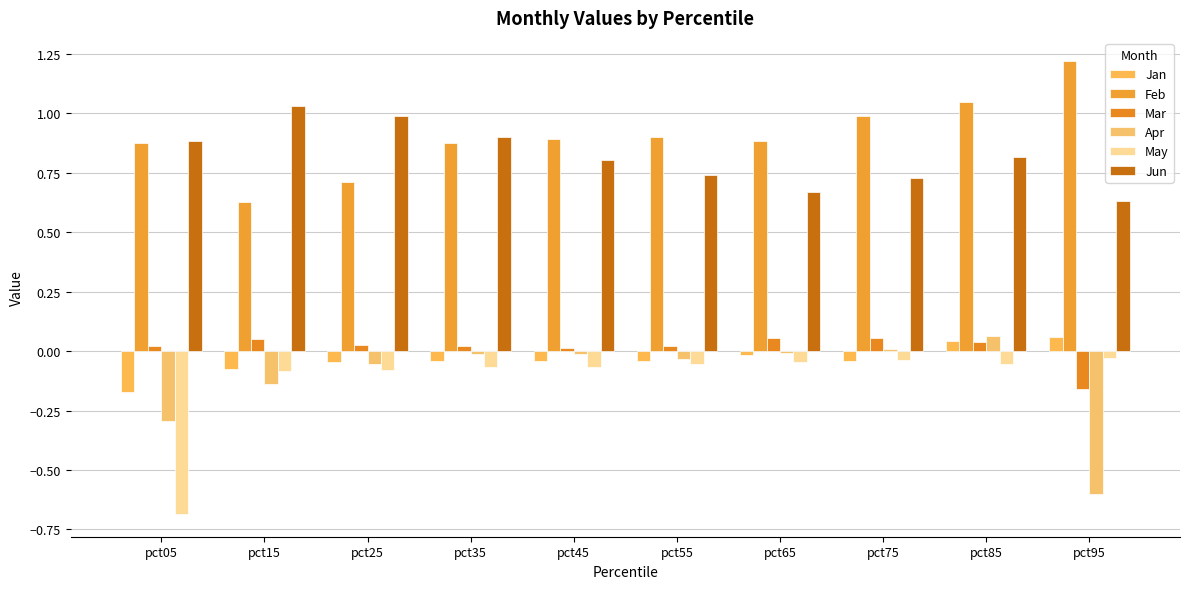

Which series has the largest total across all categories?

Feb